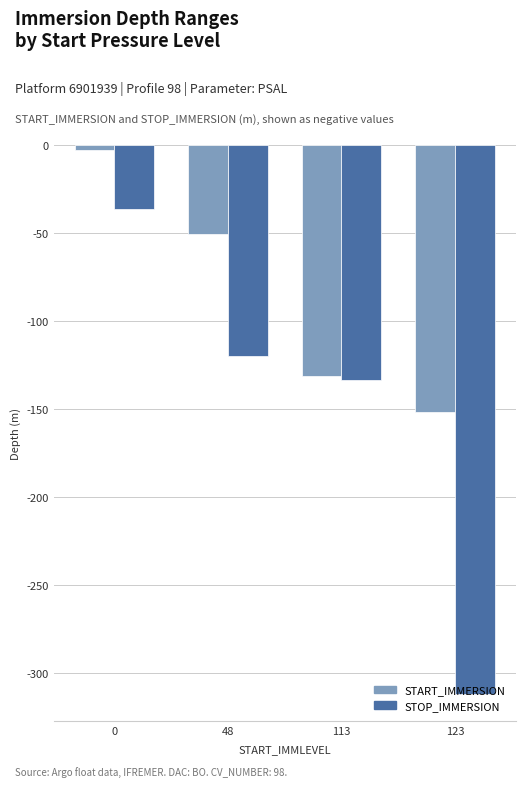

What are all the series names shown in the legend?

START_IMMERSION, STOP_IMMERSION